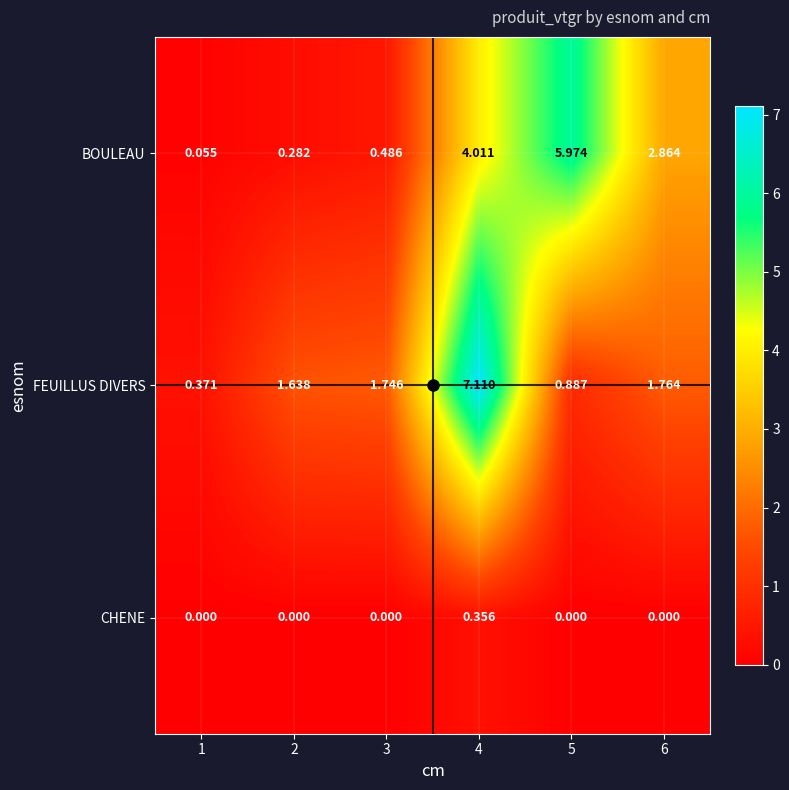

How many values in the BOULEAU series are below 2?

3